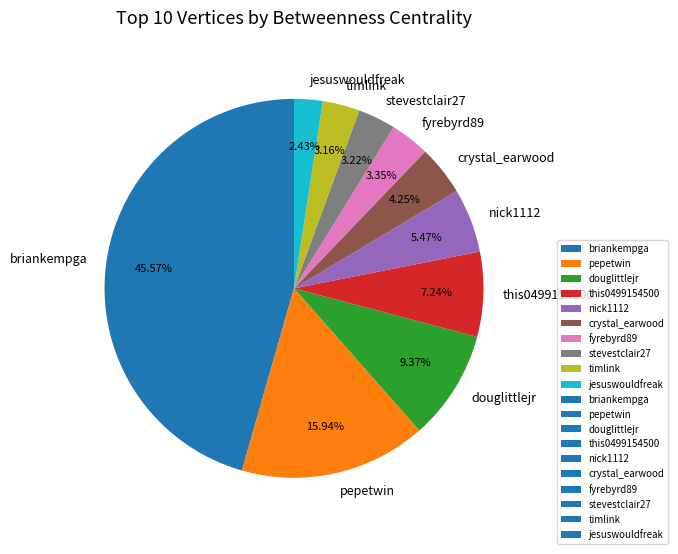

What is the largest slice in the pie chart?

briankempga